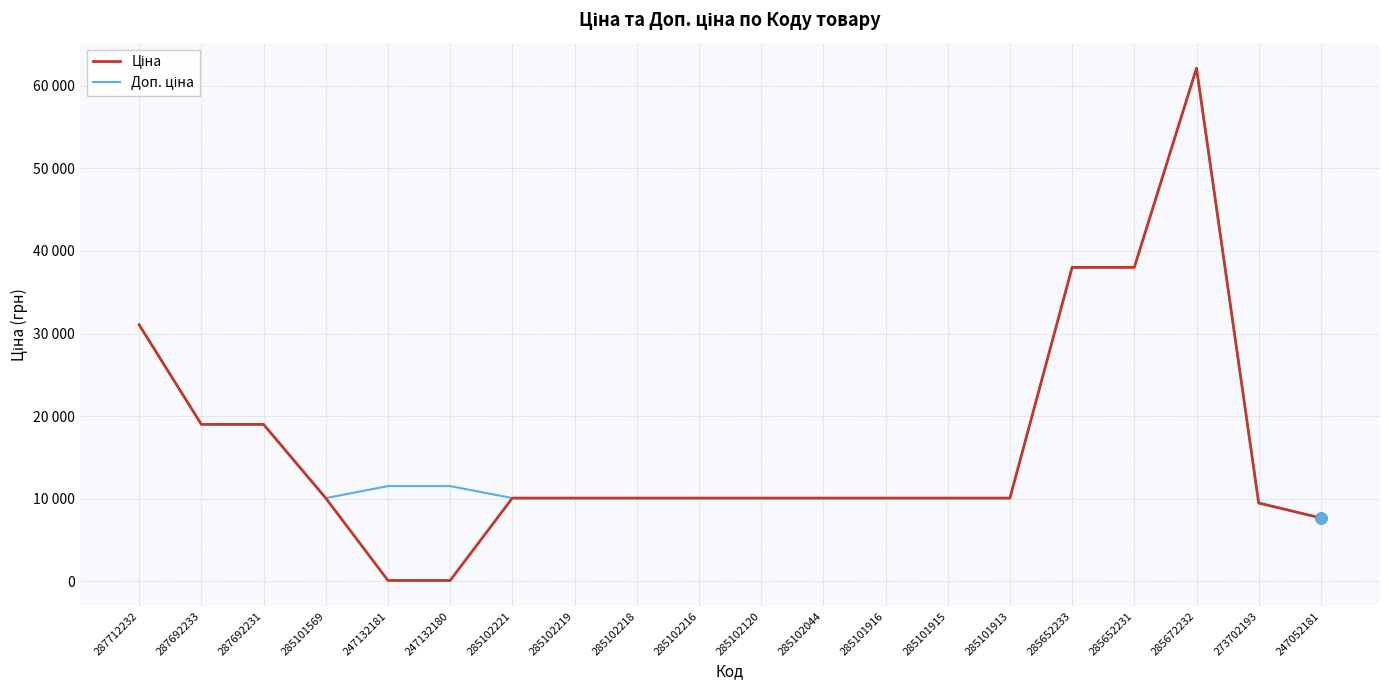

Is this an area chart (filled region under the line)?

No